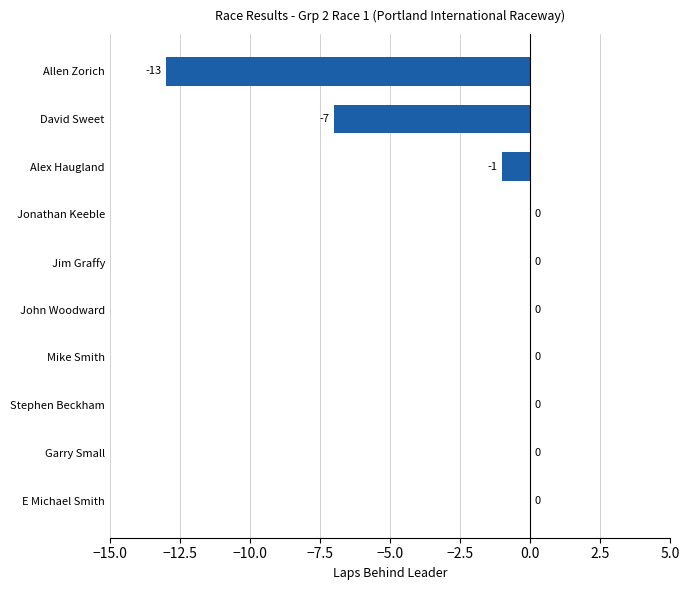

Reading bottom to top, list all the values displayed in this chart.

E Michael Smith=0	Garry Small=0	Stephen Beckham=0	Mike Smith=0	John Woodward=0	Jim Graffy=0	Jonathan Keeble=0	Alex Haugland=-1	David Sweet=-7	Allen Zorich=-13